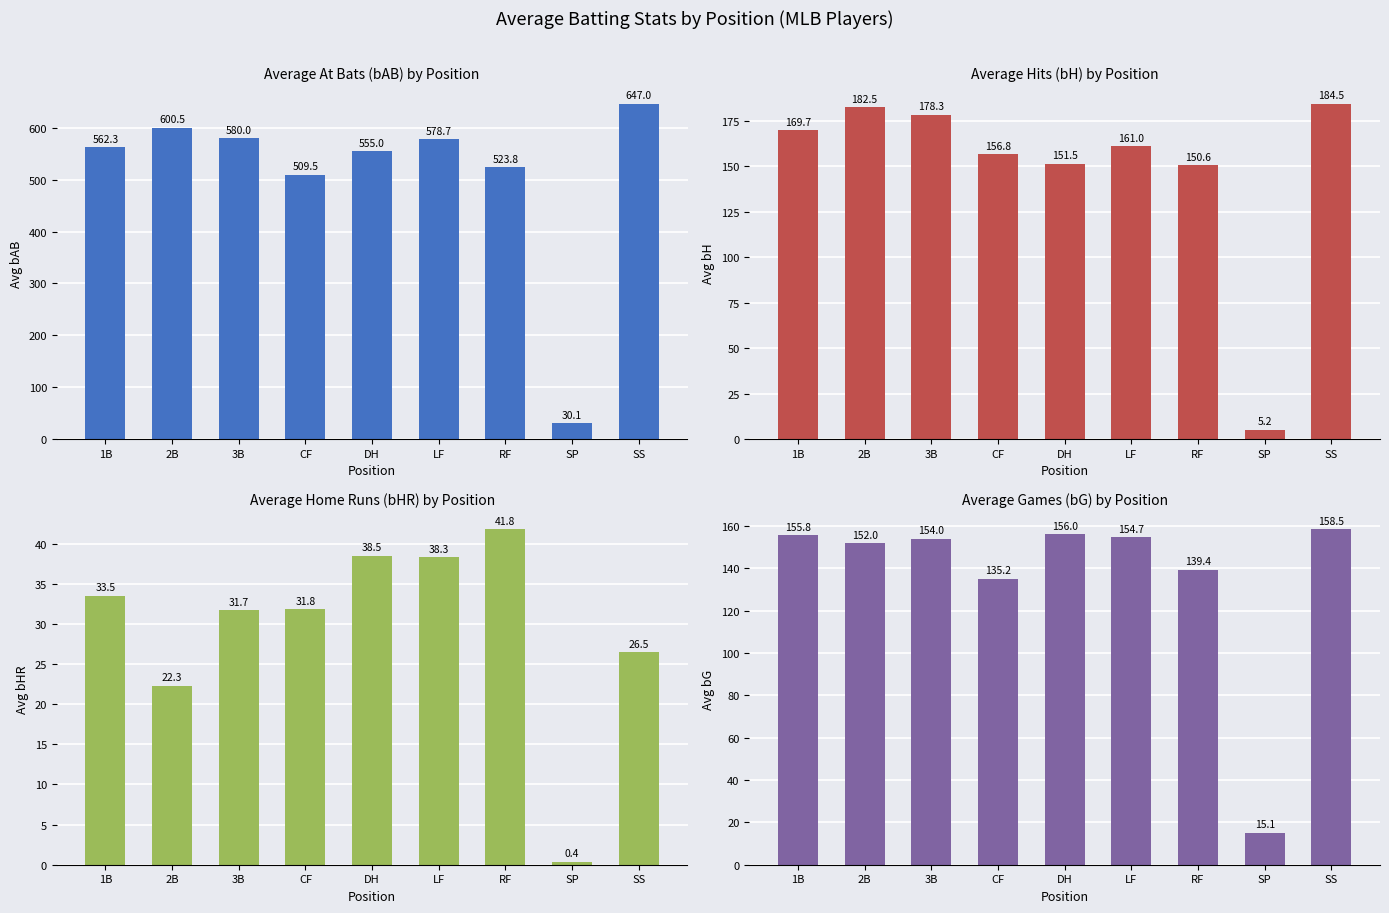

At which category is the sum across all series the highest?

SS